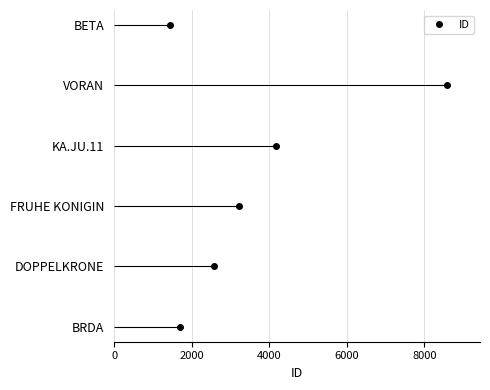

What is the change in value from 0 to 8000?

+4